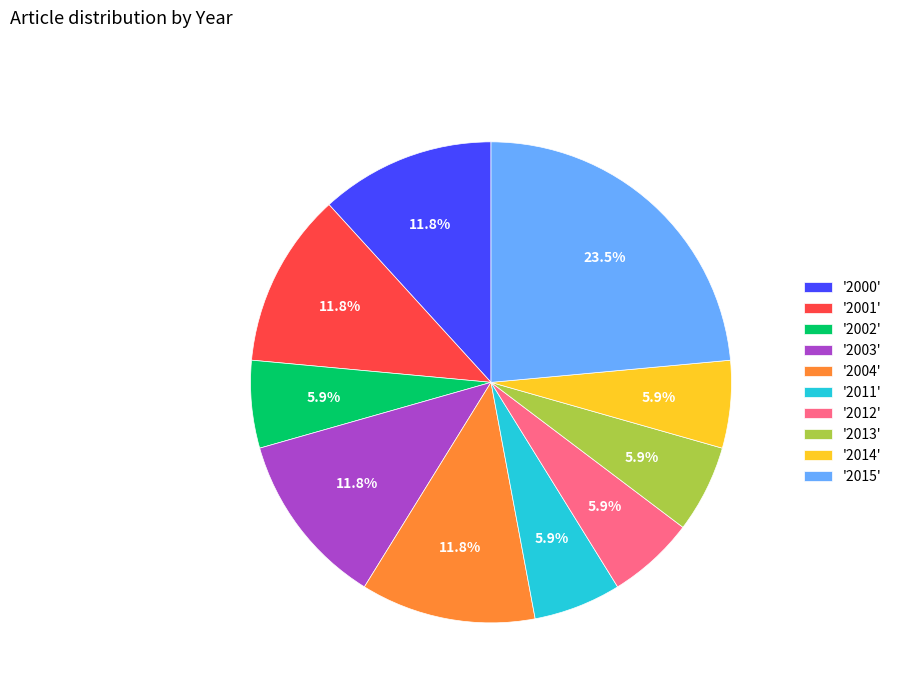

What is the largest slice in the pie chart?

'2015'